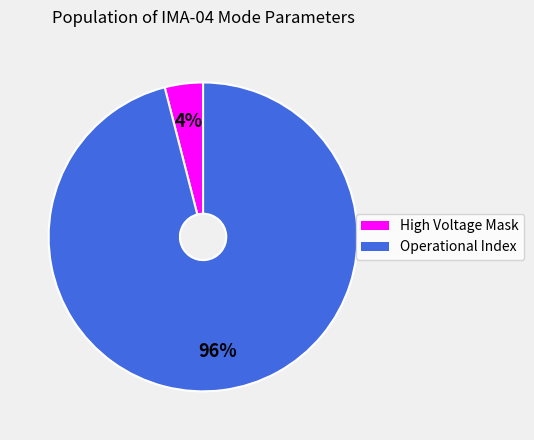

To the nearest percent, what is the average slice percentage?

50%